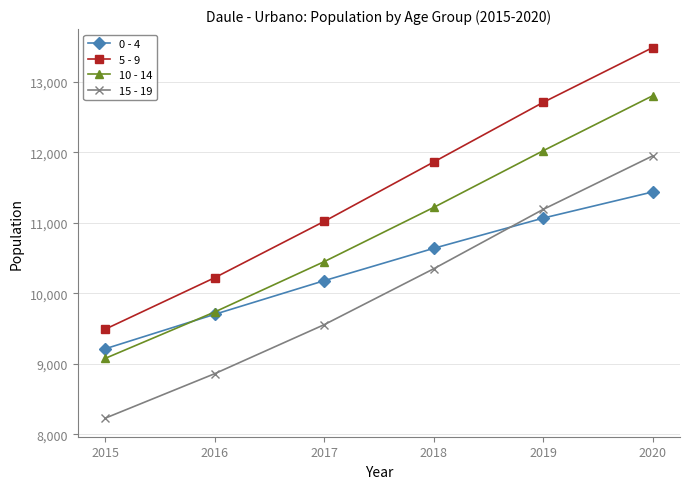

What is the difference between the highest and lowest values at 2015?

1262